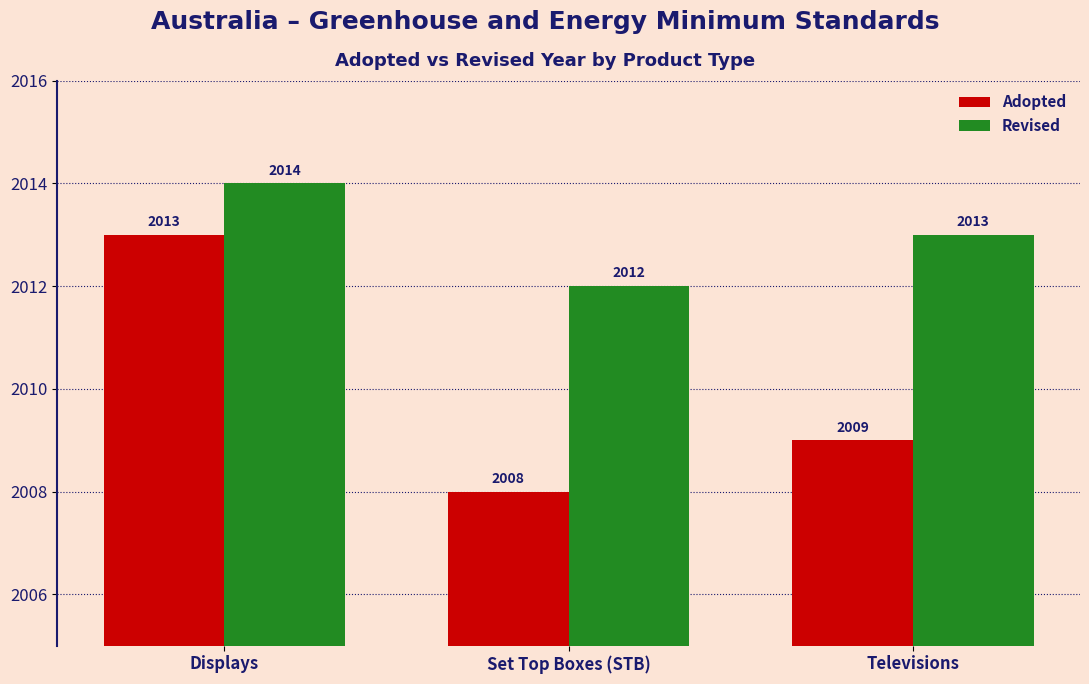

Which series has the widest spread of values?

Adopted